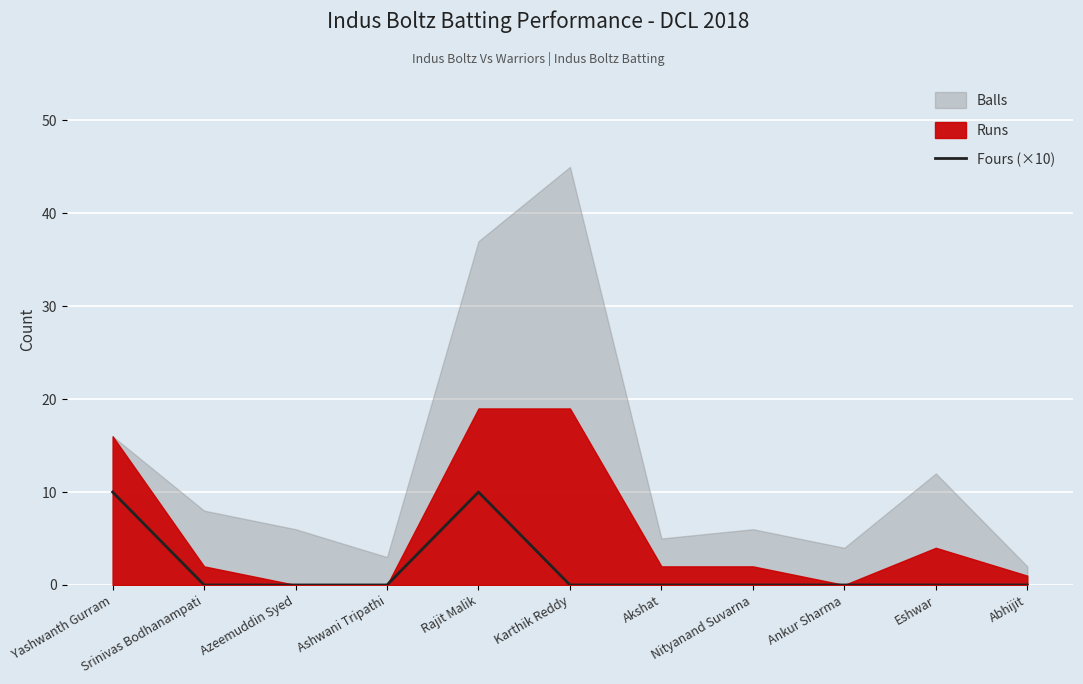

The Fours (×10) series shows -5 at Akshat. True or false?

False